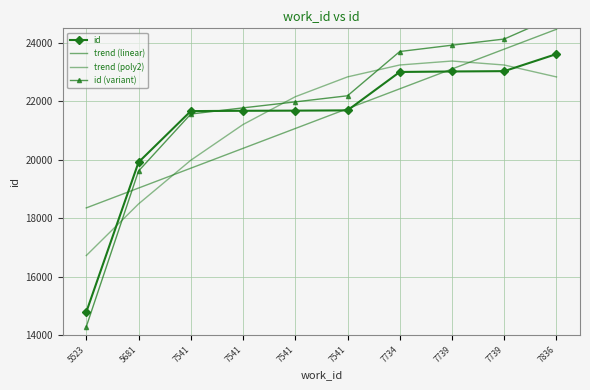

At how many categories does at least one series exceed 22537?

5